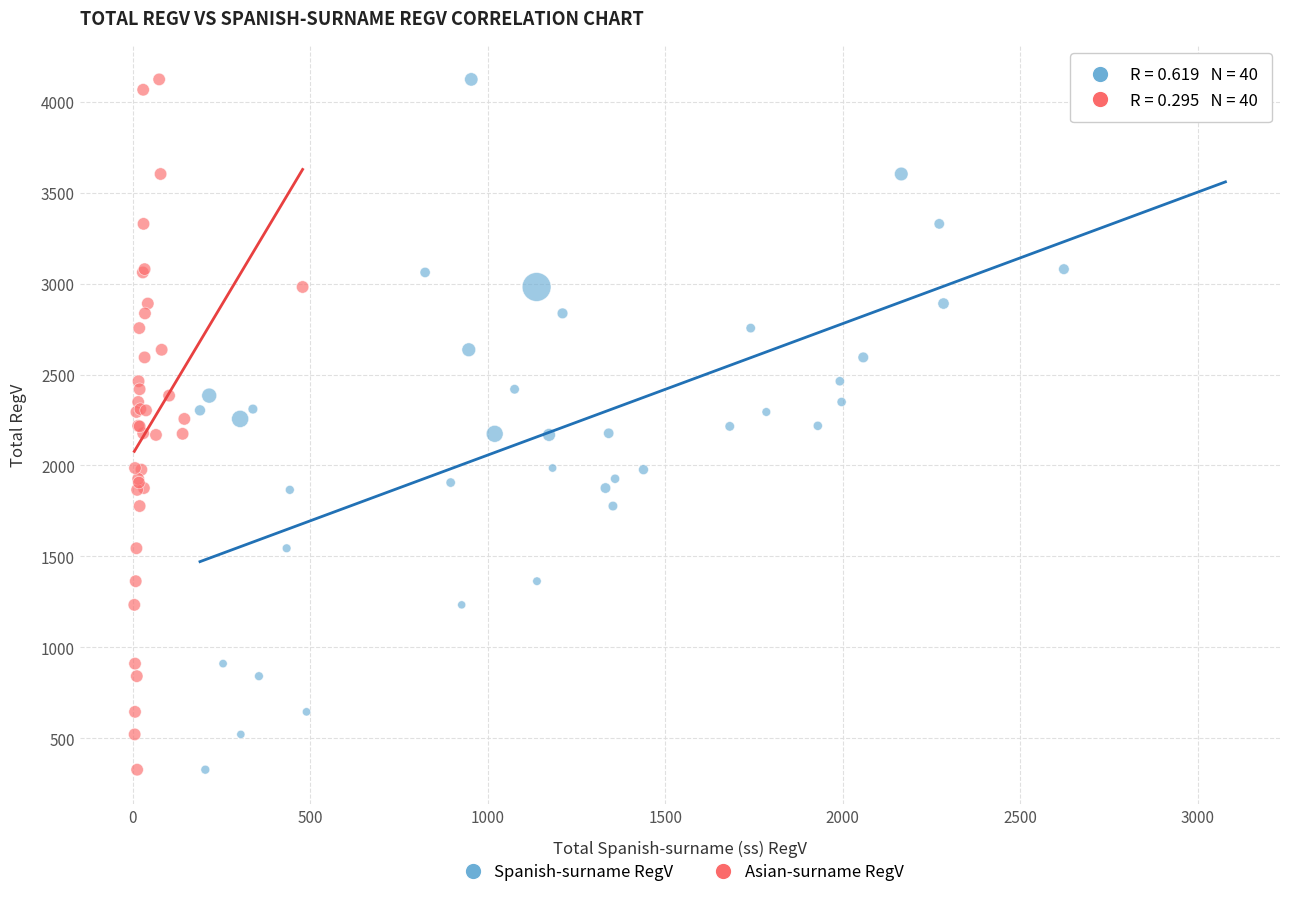

What are all the series names shown in the legend?

Spanish-surname RegV, Asian-surname RegV